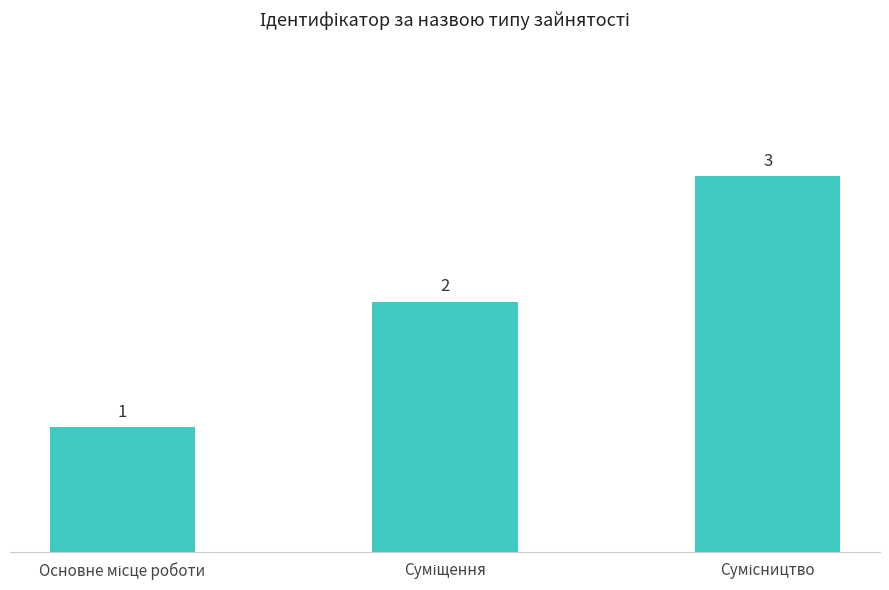

Count the values in the range 1 to 3.

3